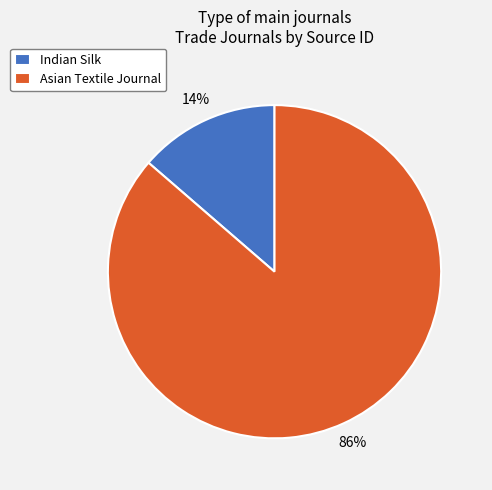

To the nearest percent, what is the average slice percentage?

50%